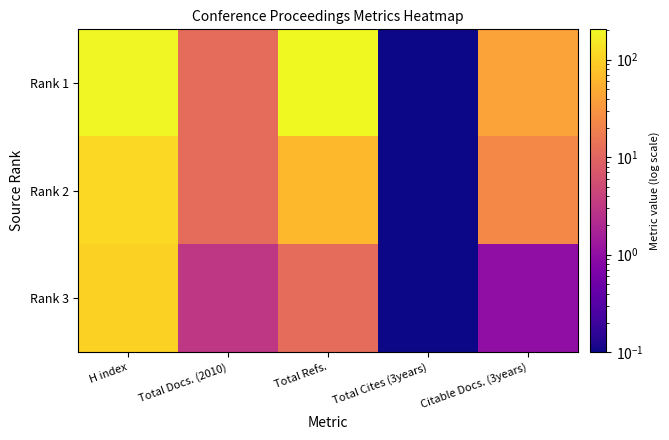

List the series in order of their peak value, highest first.

Rank 1, Rank 2, Rank 3